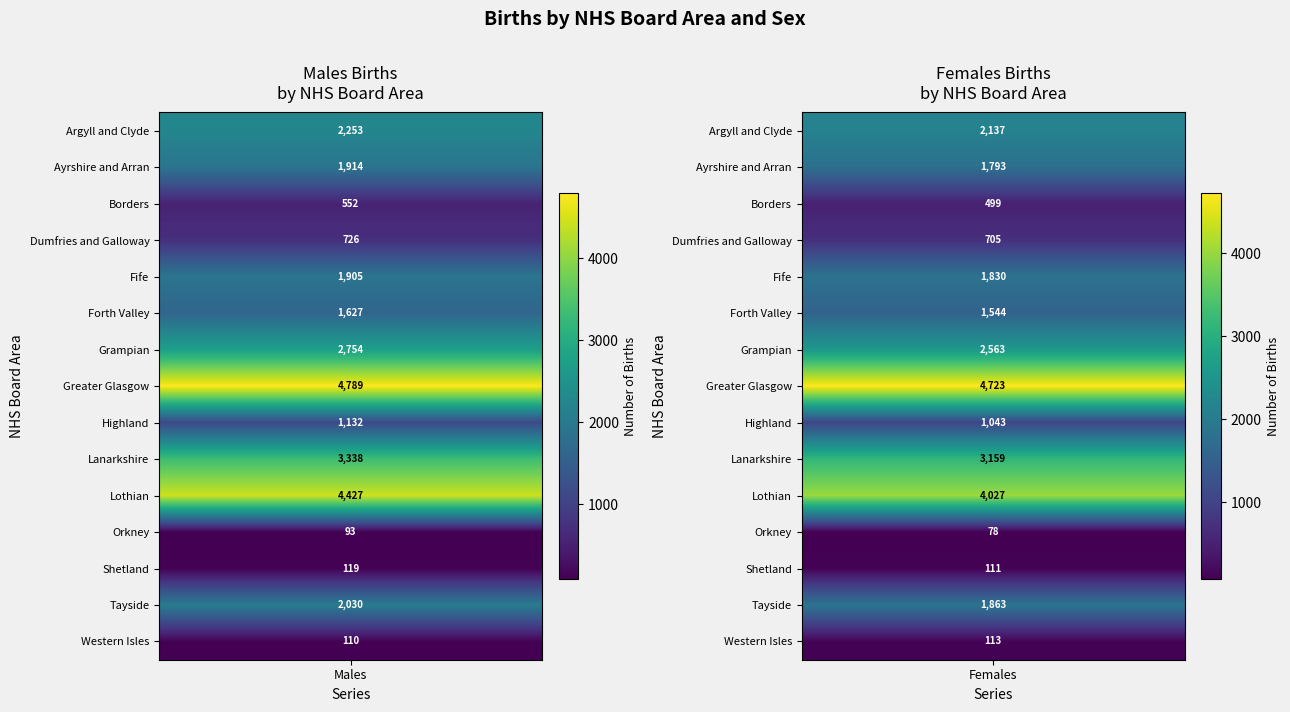

What is the total value across all series at Fife?

3735